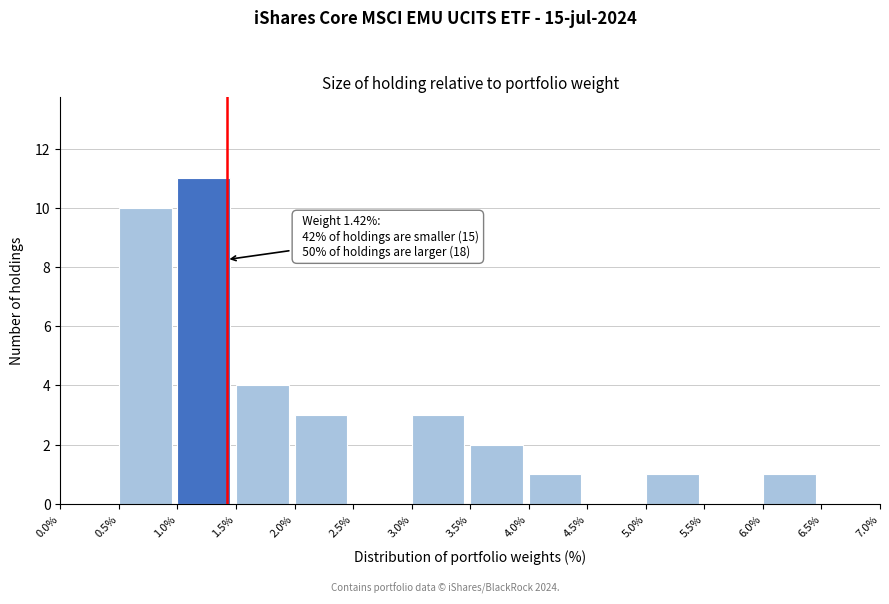

Which range on the x-axis has the tallest bar?

1.0% to 1.5%